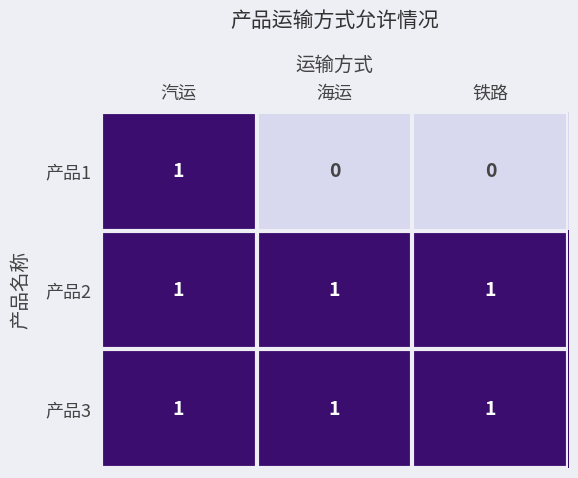

Between 汽运 and 海运, which series saw the biggest shift?

产品1